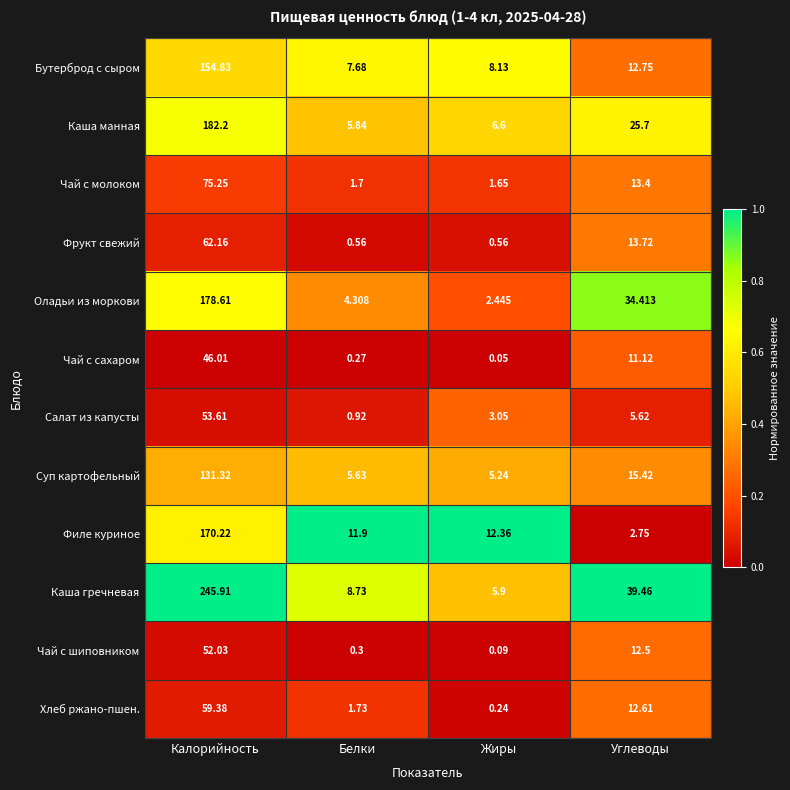

What is the total value across all series at Калорийность?

1411.5